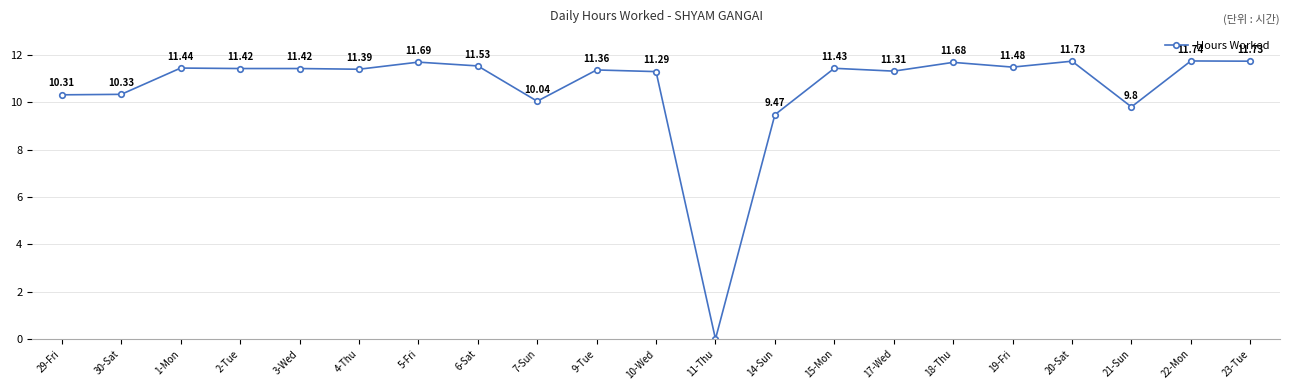

Does the chart have visible grid lines?

Yes